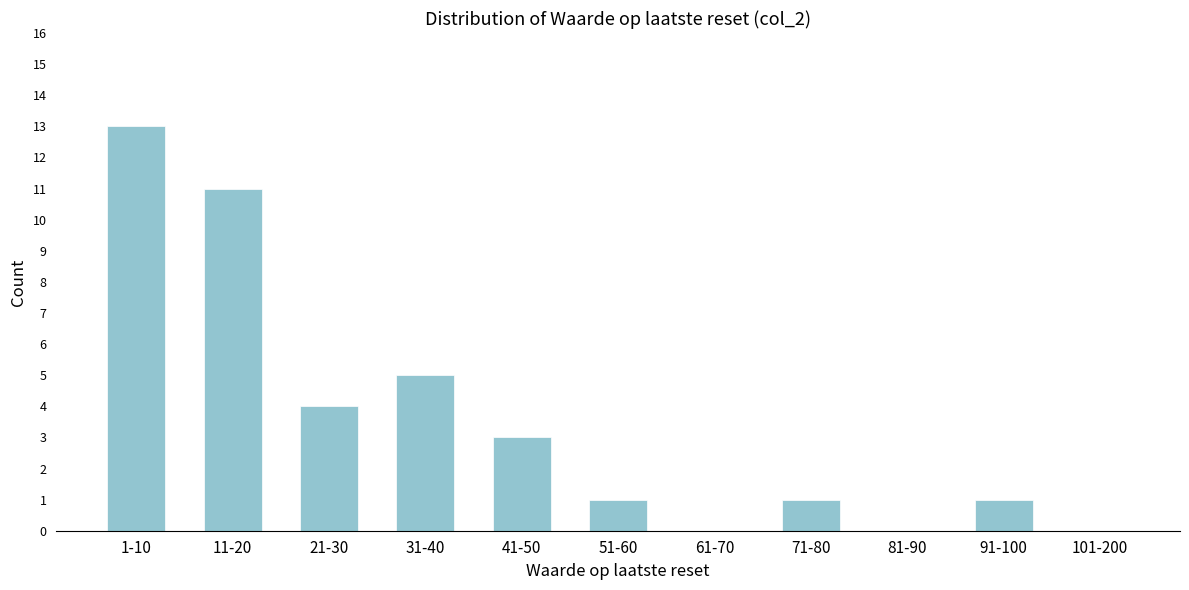

Reading left to right, transcribe all the data shown in this chart.

1-10=13	11-20=11	21-30=4	31-40=5	41-50=3	51-60=1	61-70=0	71-80=1	81-90=0	91-100=1	101-200=0